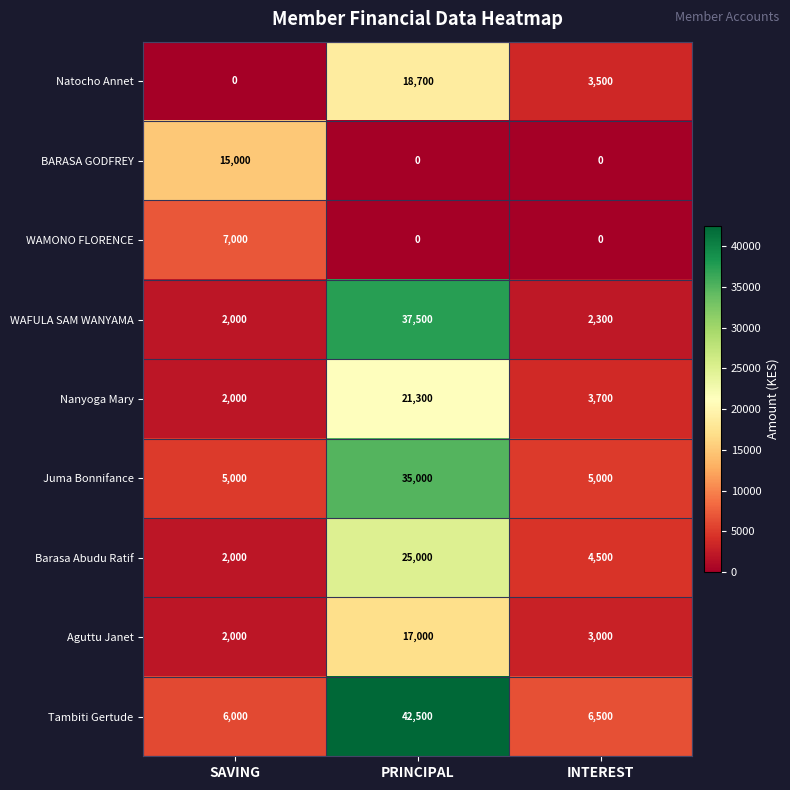

True or false: Natocho Annet has a value of 3500 at INTEREST.

True